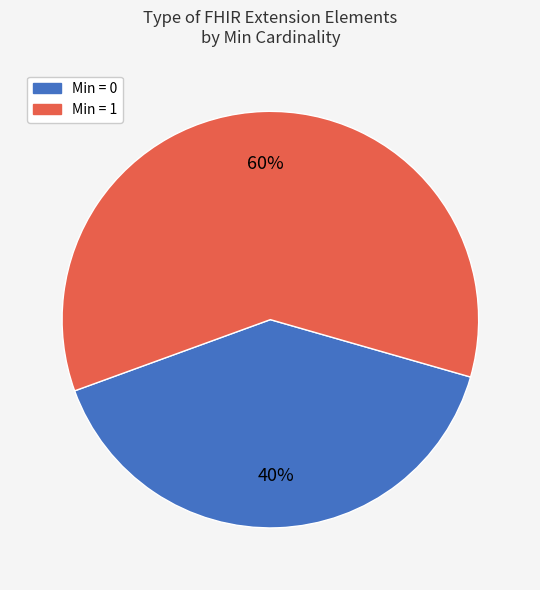

To the nearest percent, what is the difference between the largest and smallest slice percentages?

20%